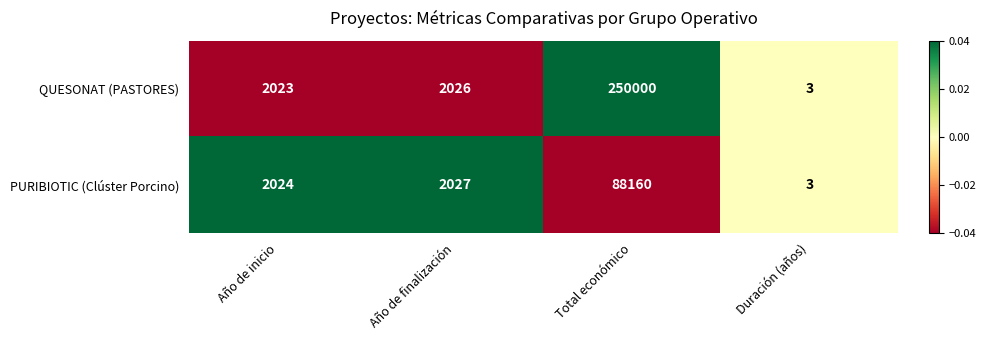

How many data points in PURIBIOTIC (Clúster Porcino) are less than 2027?

2